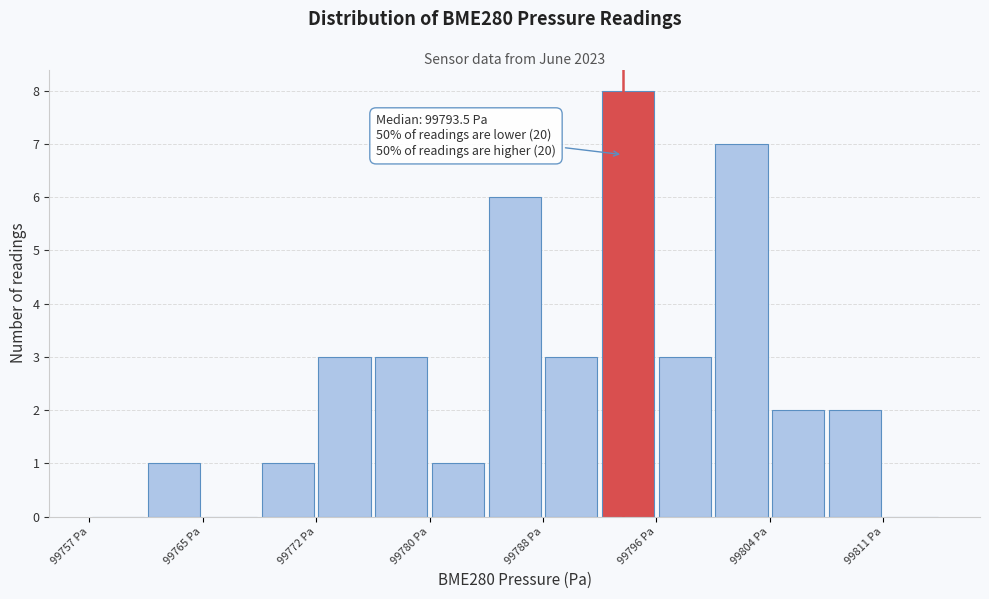

Read against the x-axis, roughly where is the centre of the tallest bar?

99794